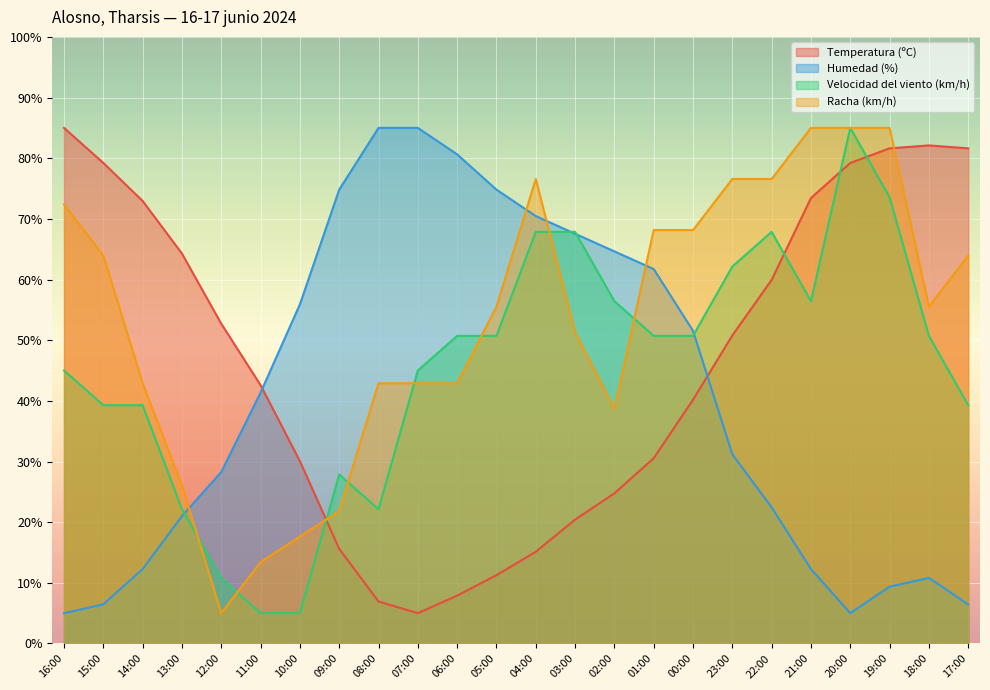

What is the spread (max minus min) of values at 04:00?

61.5